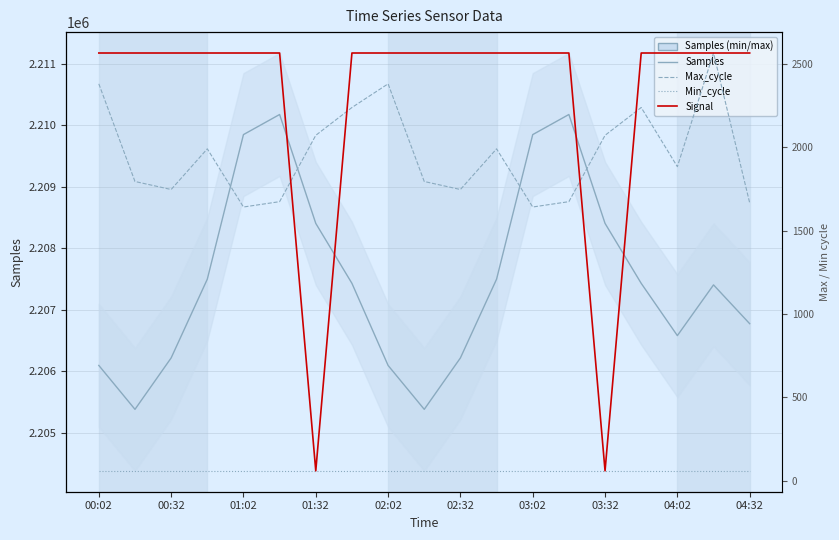

True or false: Samples has more than 1 interior local peaks.

True